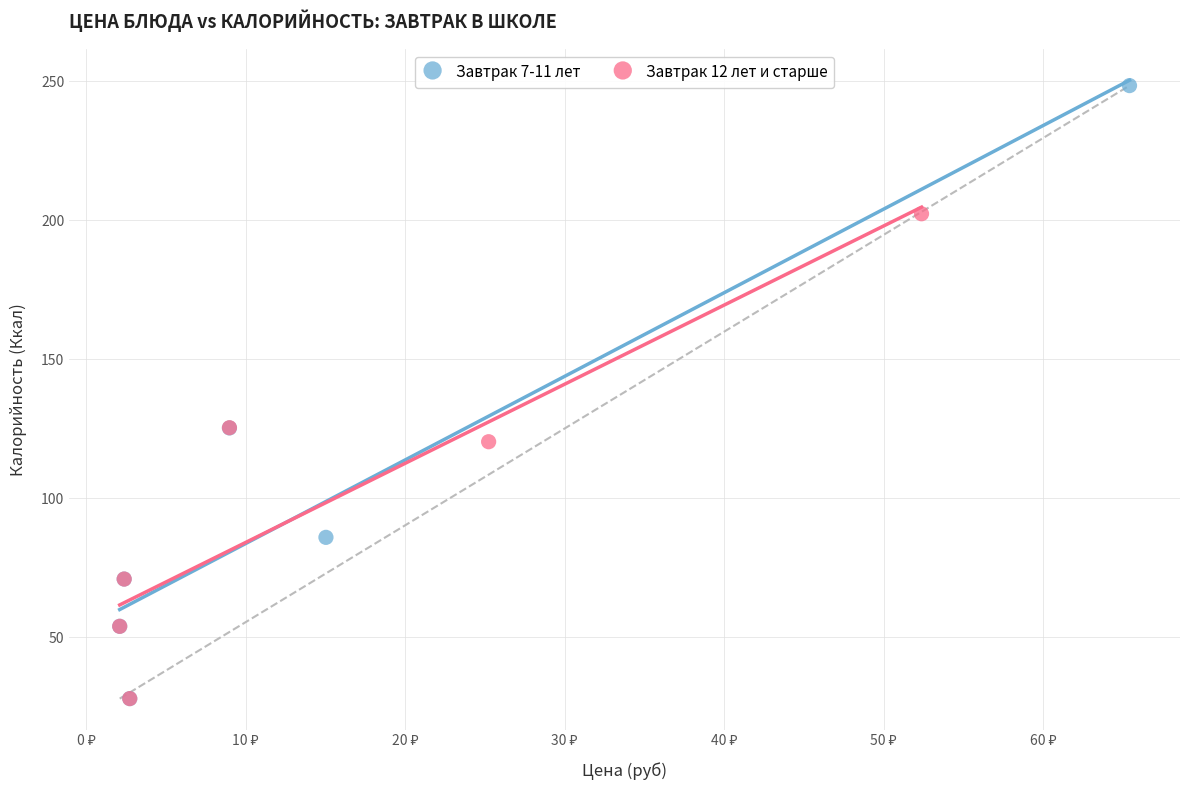

Which series contains the highest Y value?

Завтрак 7-11 лет